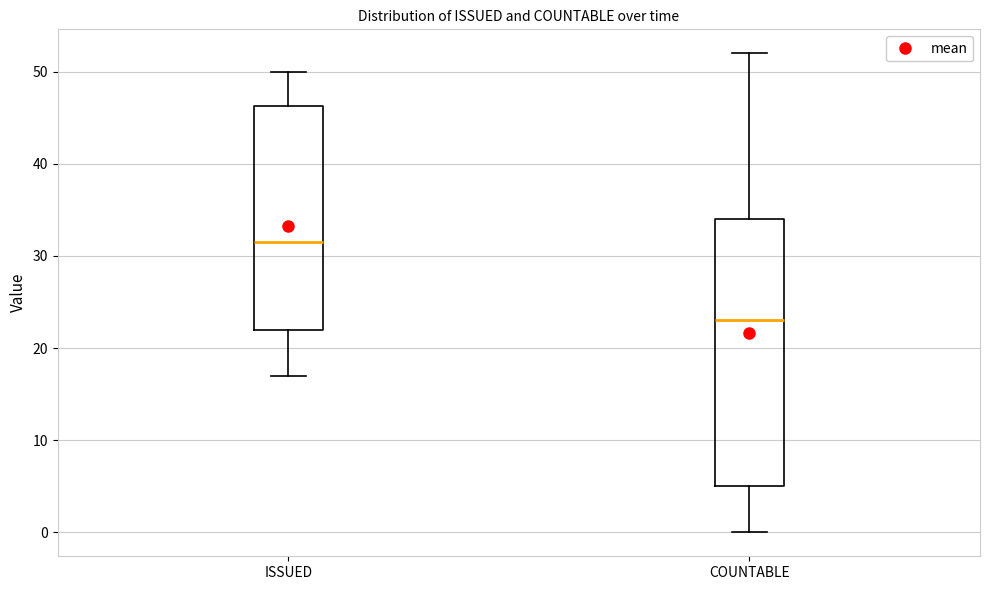

Which box's median line is the highest?

ISSUED